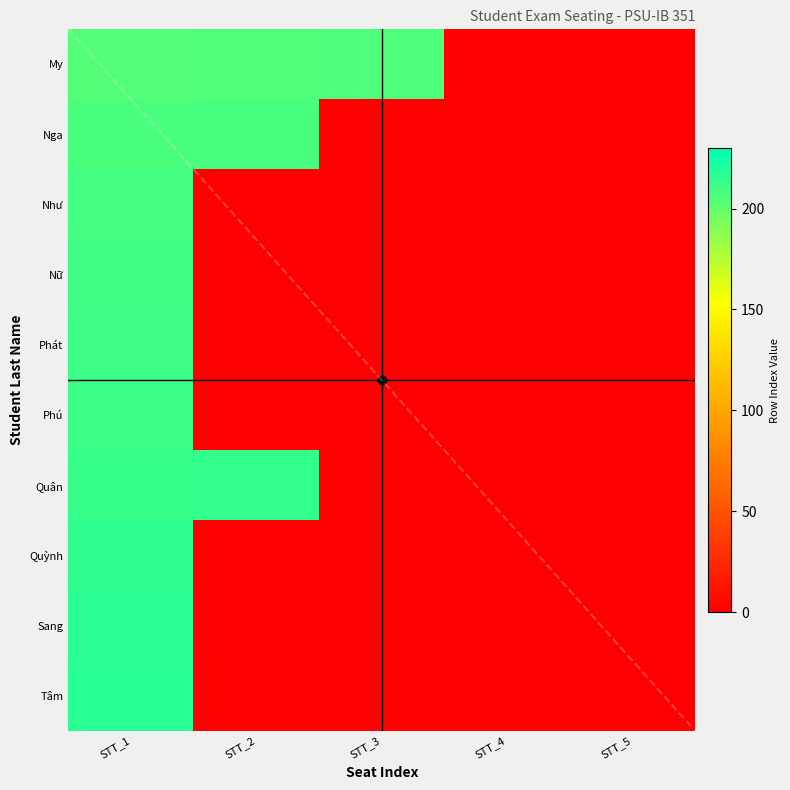

Is it true that Phú equals 0 at STT_2?

True